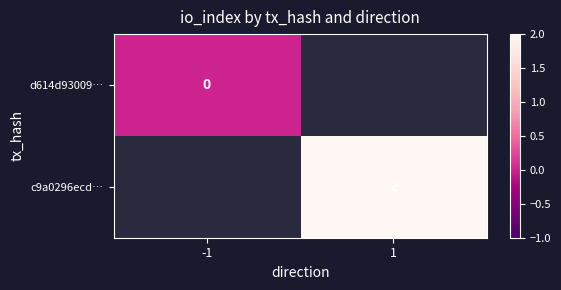

True or false: c9a0296ecd… has a value of 1 at 1.

False